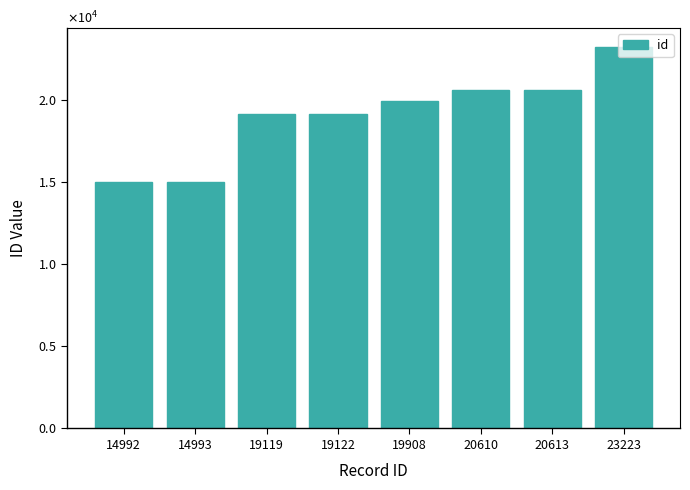

Is it true that the value at 14992 is 6363?

False